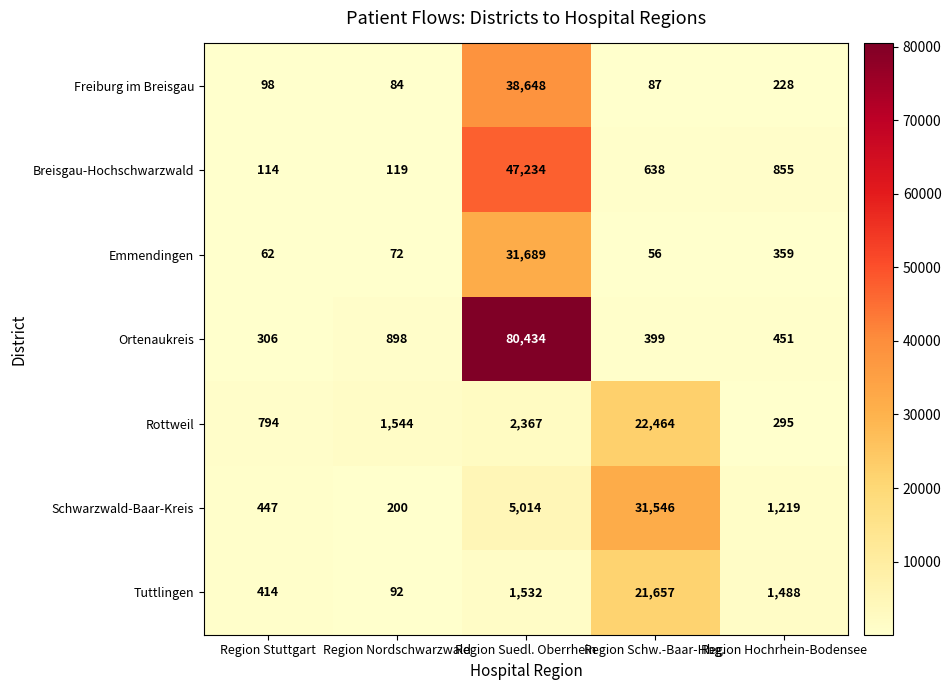

At which category does the chart reach its minimum across all series?

Region Schw.-Baar-Hbg.